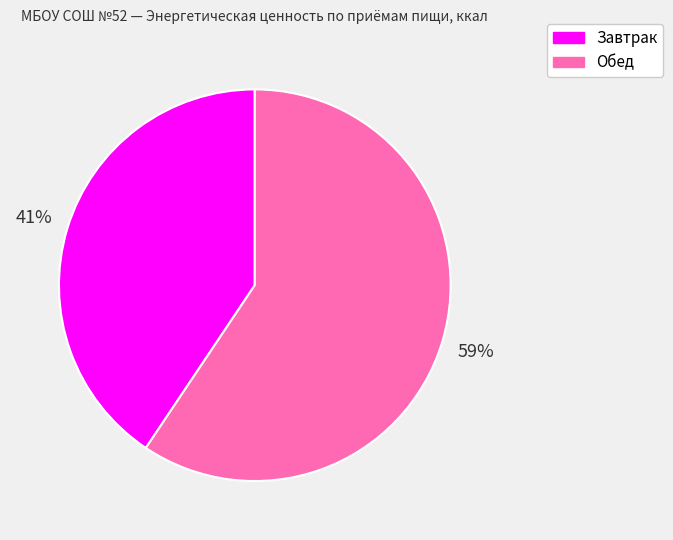

To the nearest percent, what is the average slice percentage?

50%